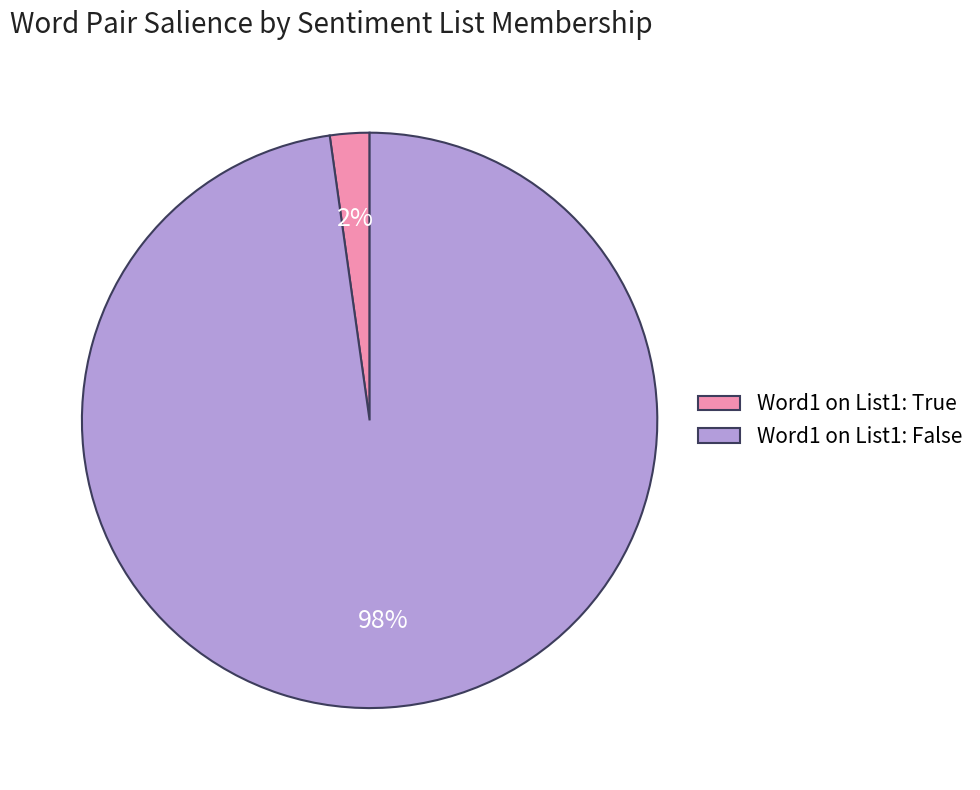

Is there any slice that represents more than half of the pie?

Yes